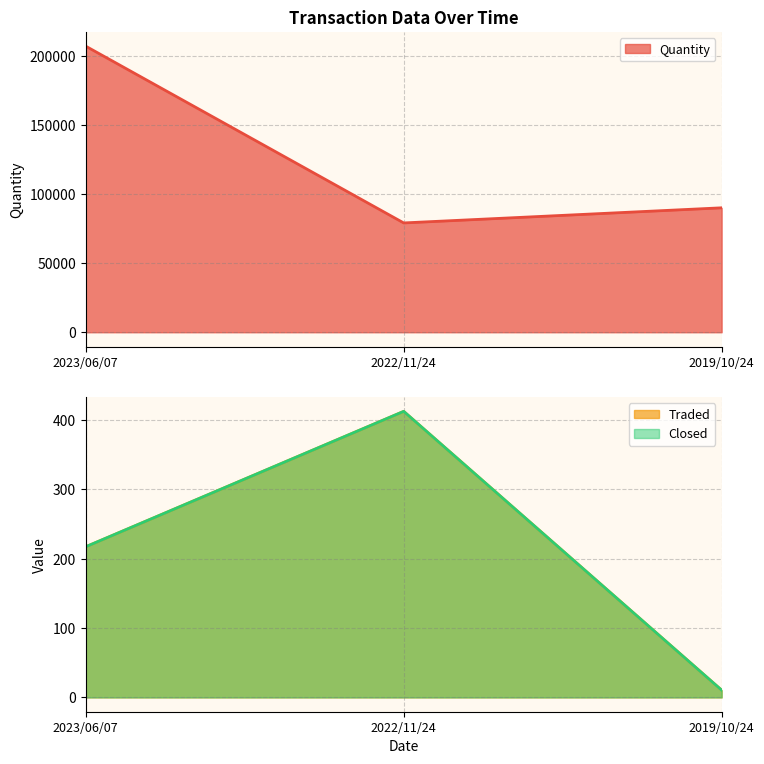

Which series has the largest total across all categories?

Quantity